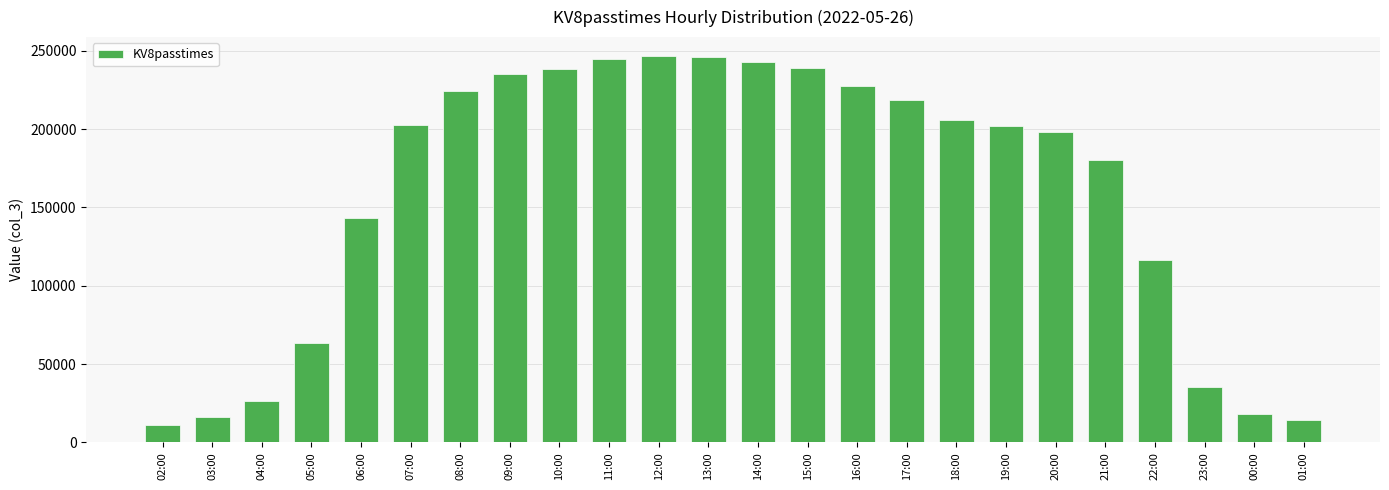

The chart shows a value of 354399 at 19:00. True or false?

False